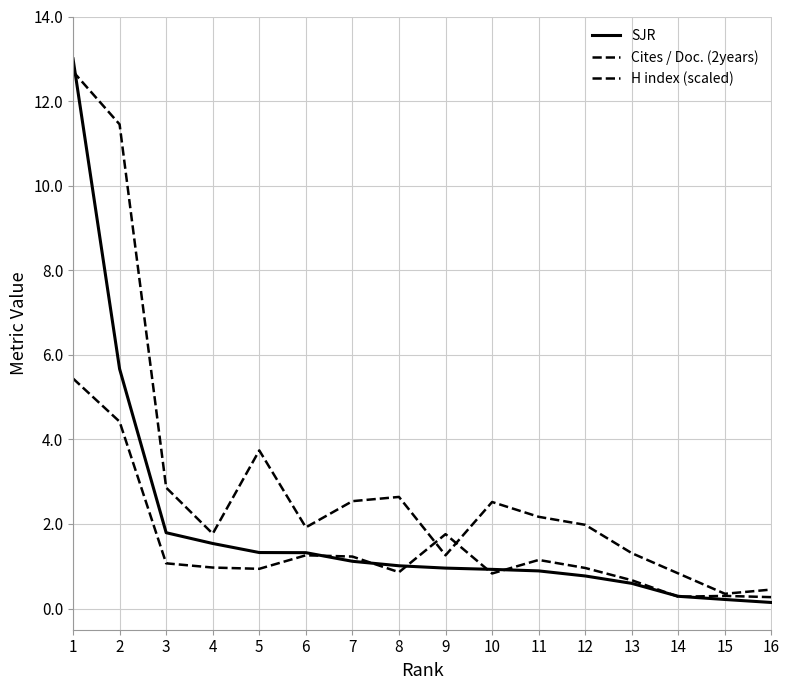

How many lines are shown in the chart?

3